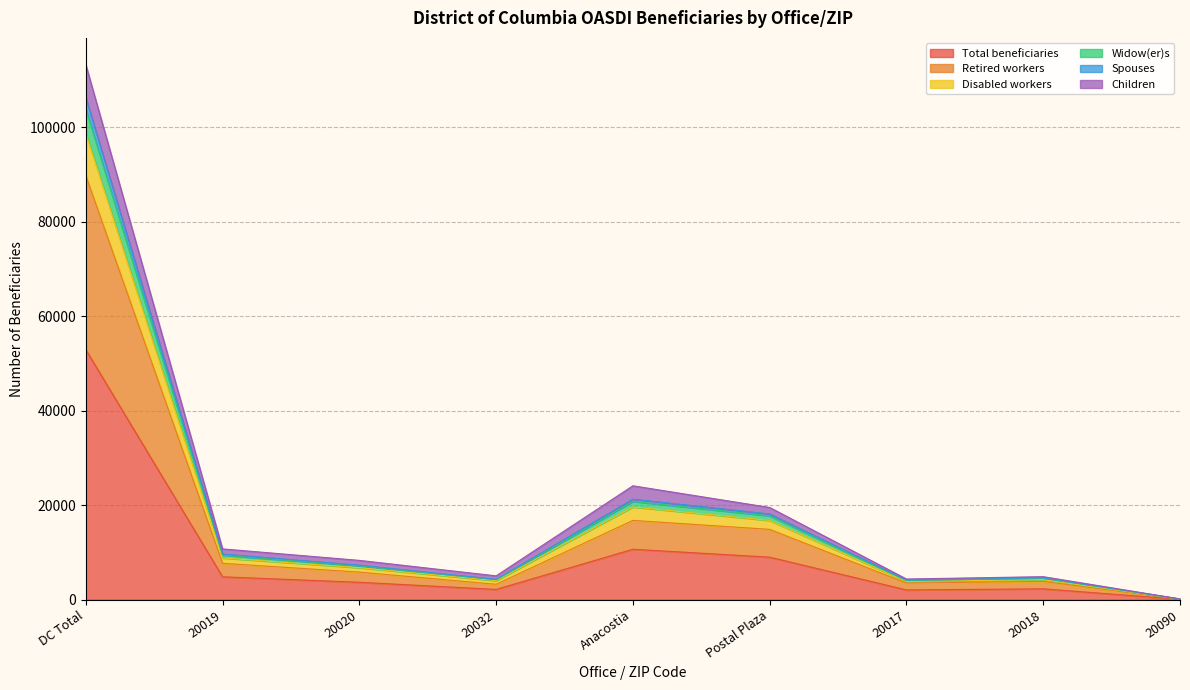

The value of Total beneficiaries at DC Total is 52910. True or false?

True